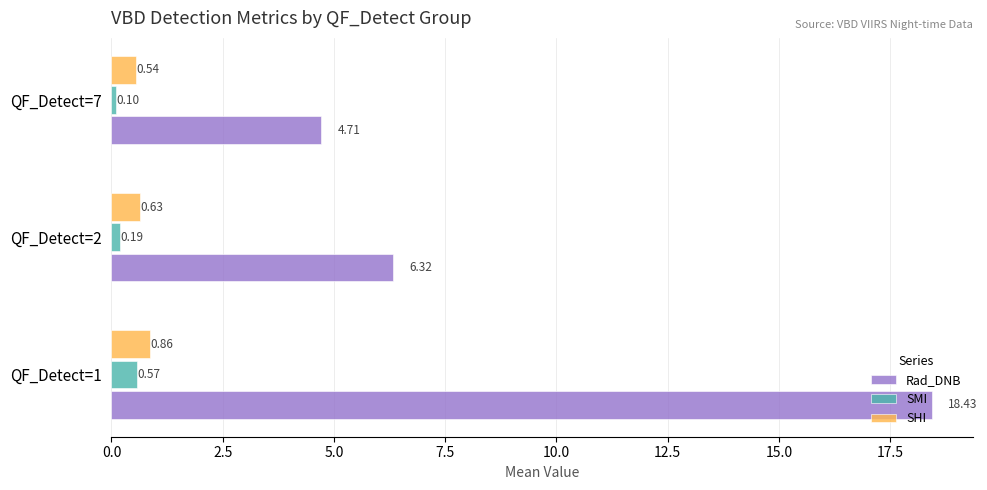

What is the spread (max minus min) of values at QF_Detect=1?

17.9